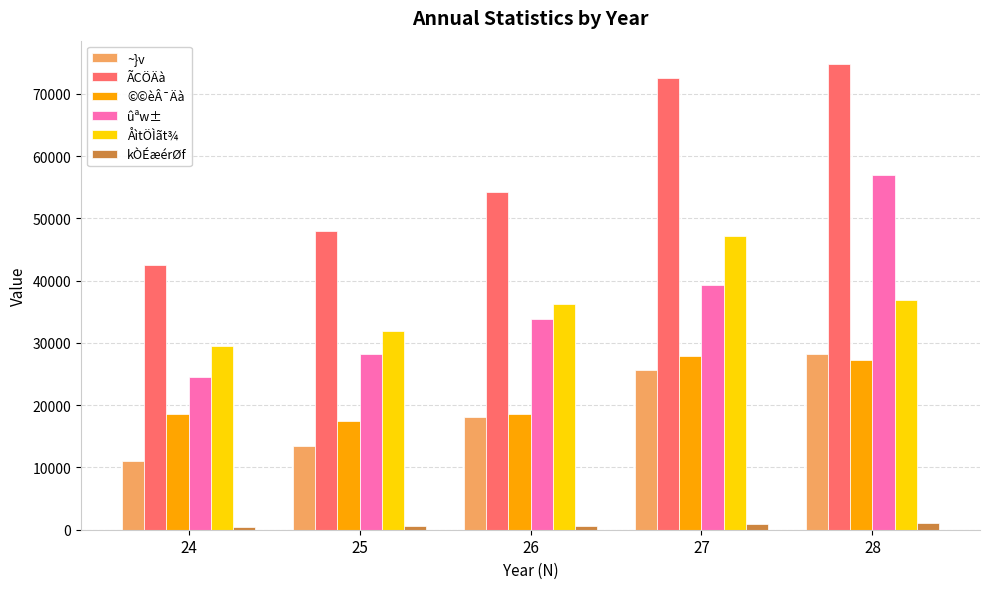

Are the bars grouped side by side (vs. stacked)?

Yes